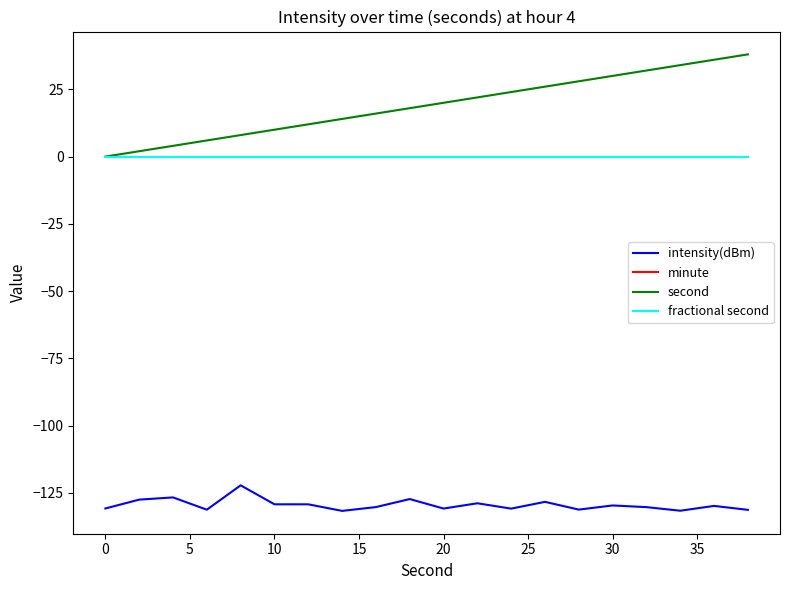

Does the chart have visible grid lines?

No